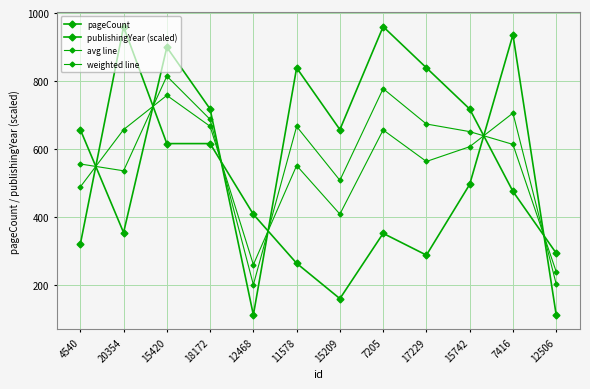

Where do pageCount and weighted line first cross each other?

4540 and 20354